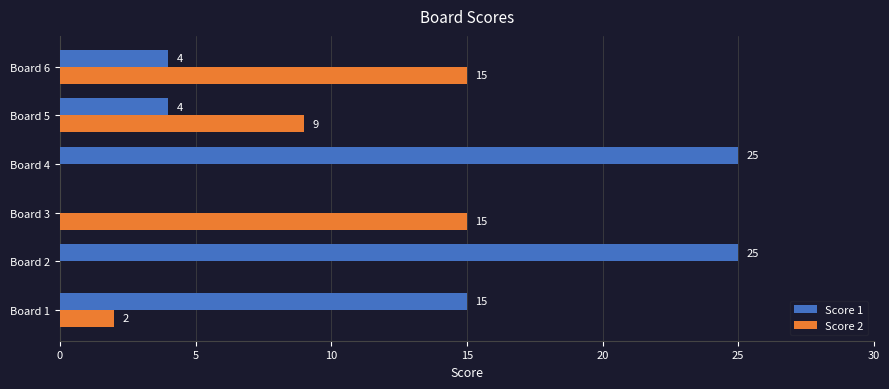

Is the value of Score 2 at Board 5 greater than the value of Score 1 at Board 5?

Yes